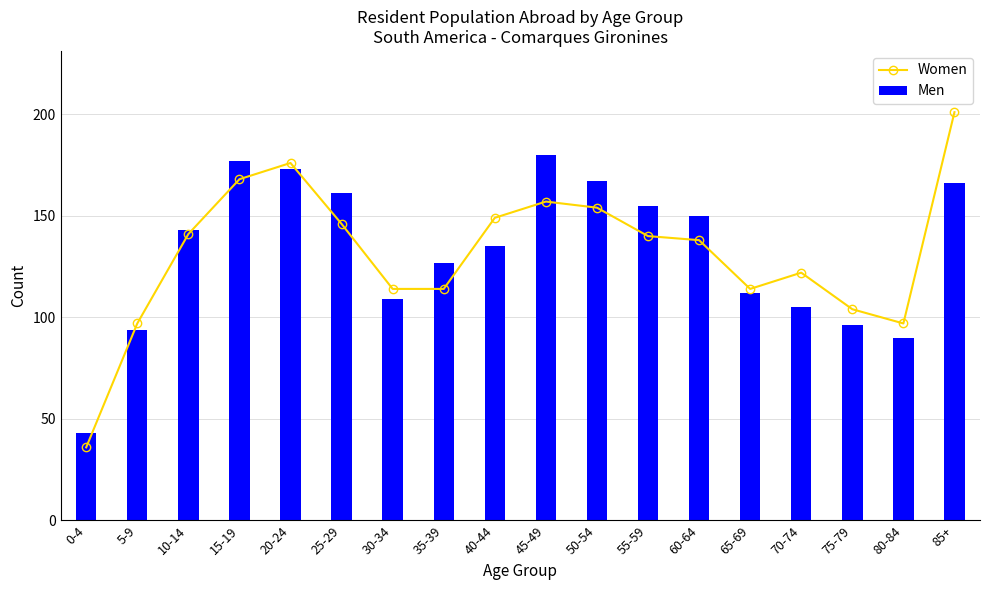

At which category does the chart reach its minimum across all series?

0-4